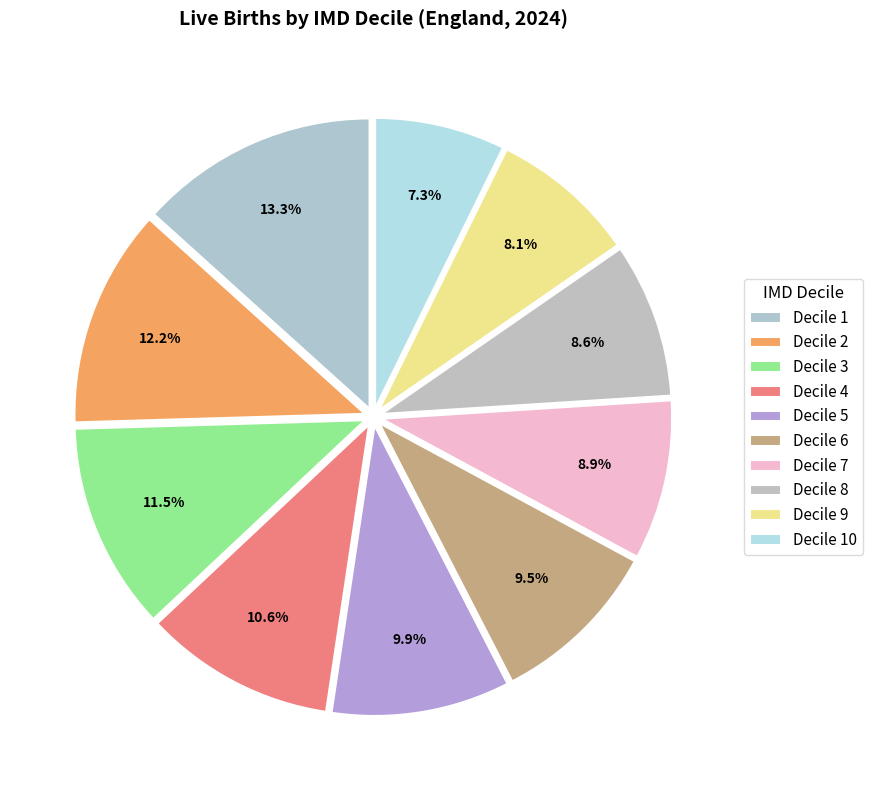

What is the smallest slice in the pie chart?

Decile 10